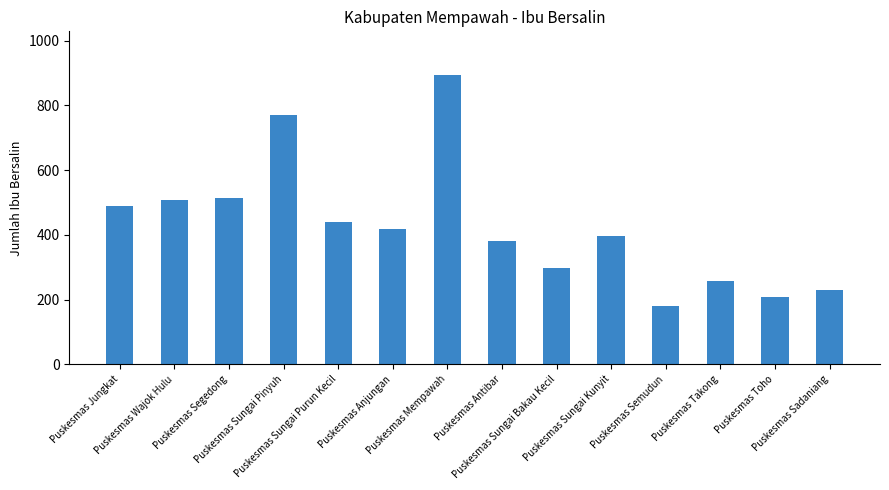

The value at Puskesmas Takong is 418. True or false?

False